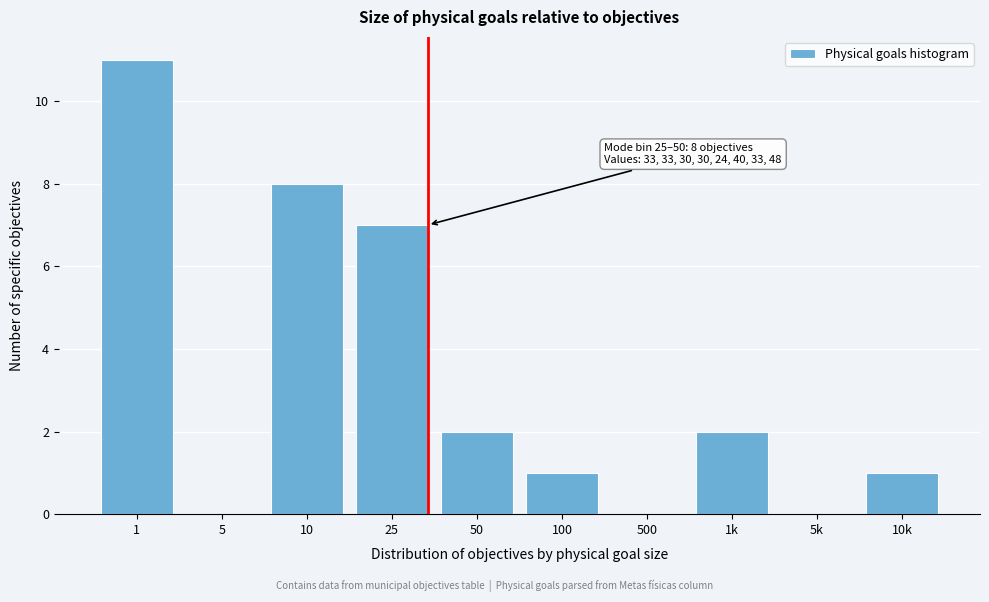

Reading right to left, what are all the values shown in this chart?

10k=1	5k=0	1k=2	500=0	100=1	50=2	25=7	10=8	5=0	1=11